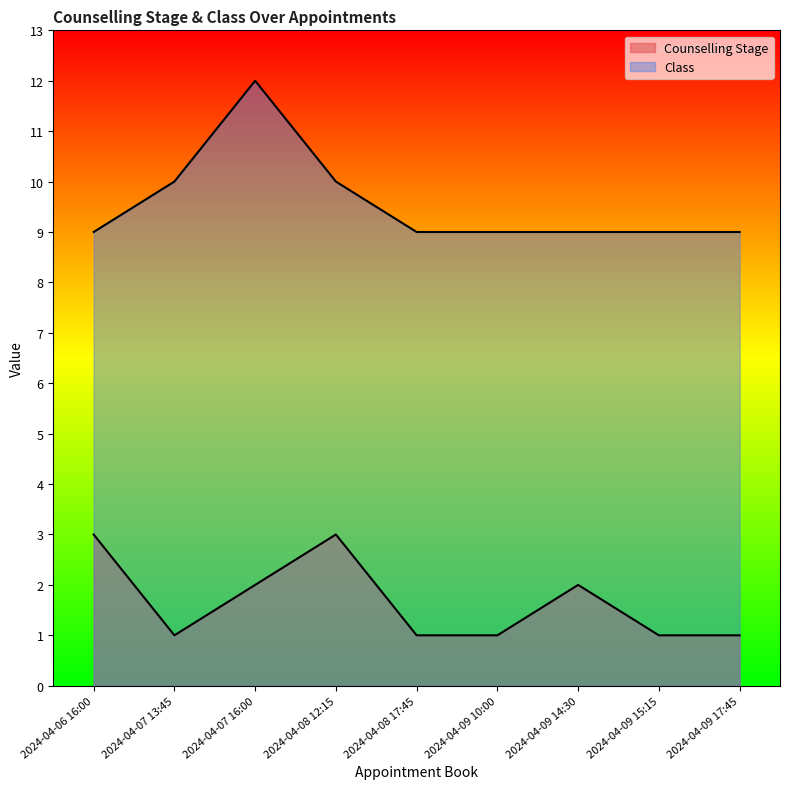

Which series changed the most between 2024-04-09 15:15 and 2024-04-07 16:00?

Class